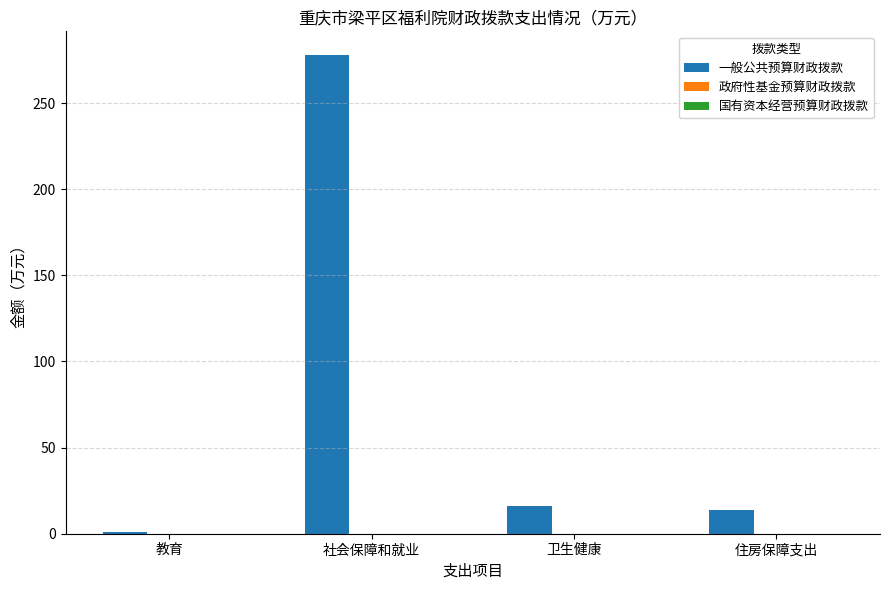

What is the average value?

77.1